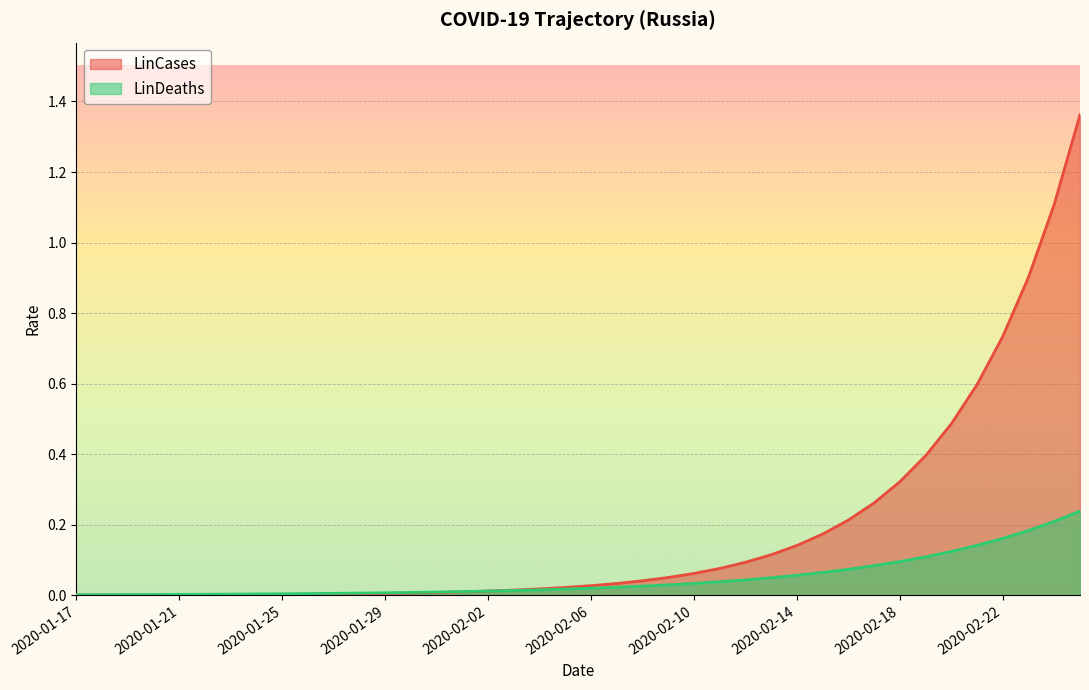

Reading left to right, transcribe all the data shown in this chart.

LinCases: 0.0	0.0	0.0	0.0	0.0	0.0	0.0	0.0	0.0	0.0	0.0	0.0	0.0	0.0	0.0	0.0	0.0	0.0	0.0	0.0	0.0	0.0	0.0	0.1	0.1	0.1	0.1	0.1	0.1	0.2	0.2	0.3	0.3	0.4	0.5	0.6	0.7	0.9	1.1	1.4
LinDeaths: 0.0	0.0	0.0	0.0	0.0	0.0	0.0	0.0	0.0	0.0	0.0	0.0	0.0	0.0	0.0	0.0	0.0	0.0	0.0	0.0	0.0	0.0	0.0	0.0	0.0	0.0	0.0	0.0	0.1	0.1	0.1	0.1	0.1	0.1	0.1	0.1	0.2	0.2	0.2	0.2